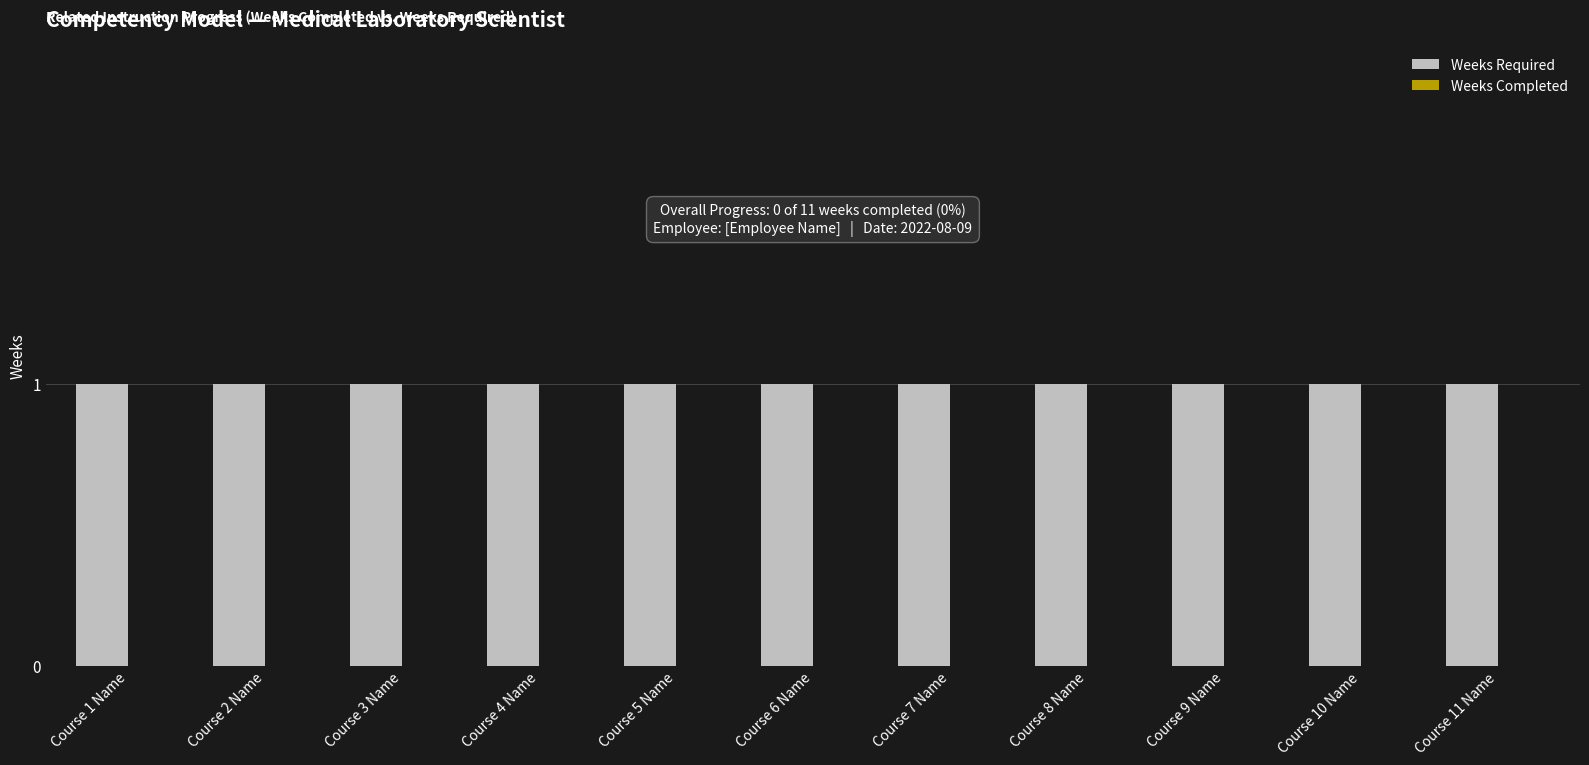

Reading left to right, what are all the values shown in this chart?

Weeks Required: 1	1	1	1	1	1	1	1	1	1	1
Weeks Completed: 0	0	0	0	0	0	0	0	0	0	0